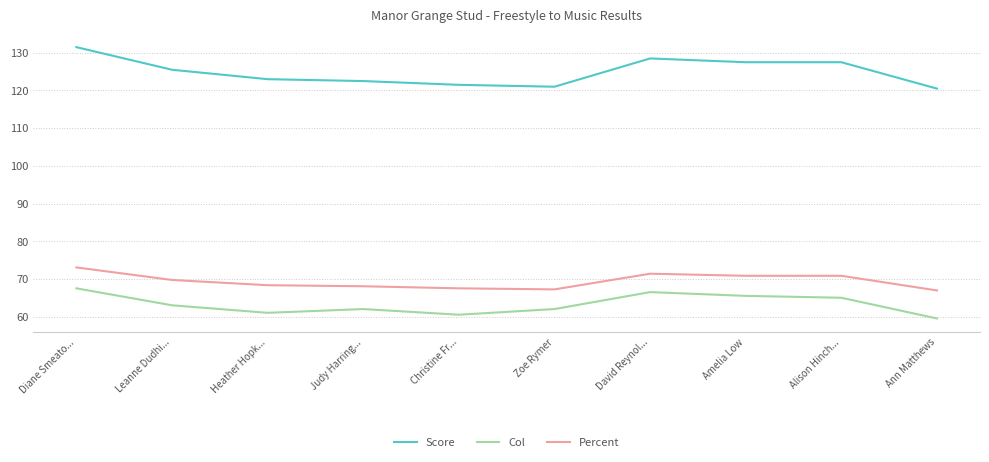

What is the difference between the highest and lowest values at Leanne Dudhi...?

62.5